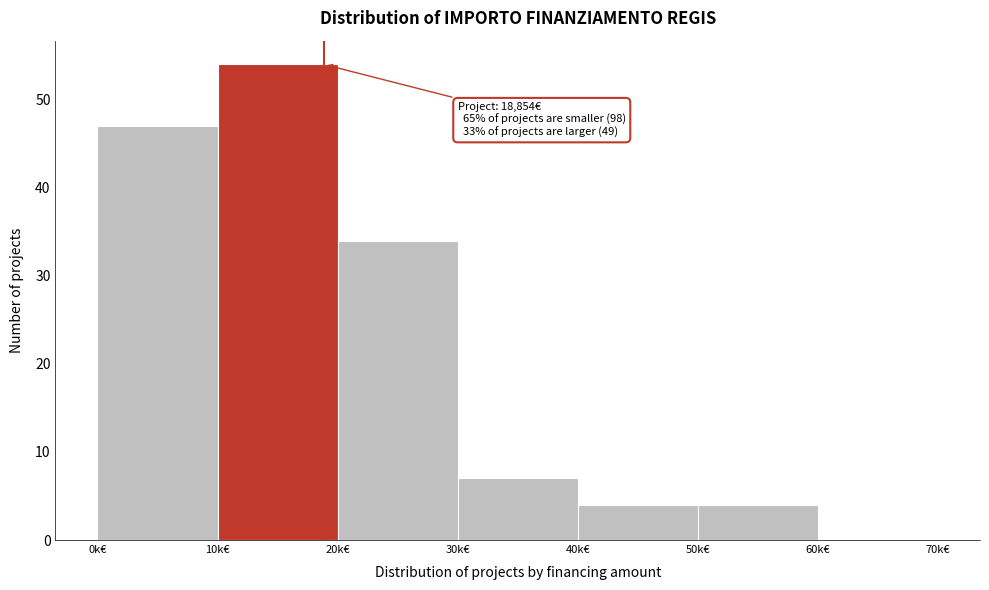

Reading left to right, extract all data points from this chart.

0k€=47	10k€=54	20k€=34	30k€=7	40k€=4	50k€=4	60k€=0